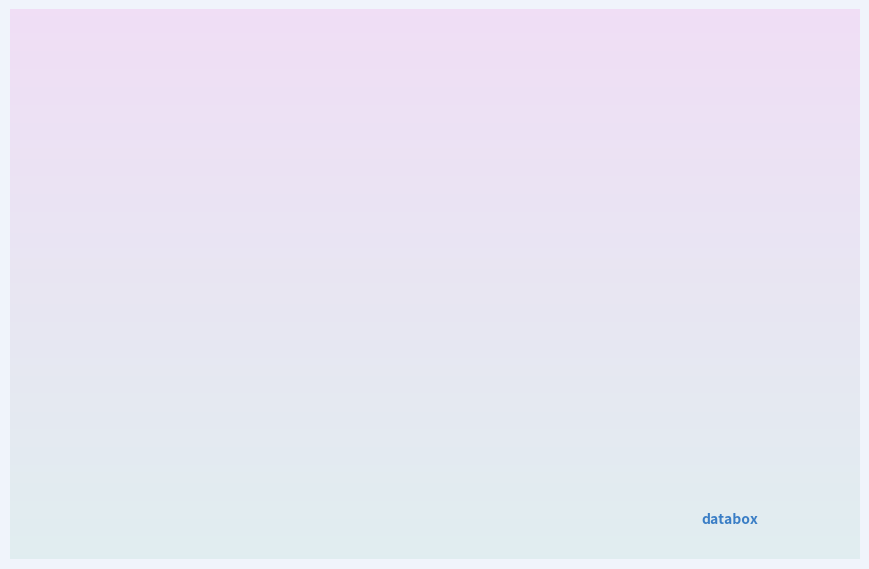

What is the ratio of the value at 6 to the value at 2?

1.6